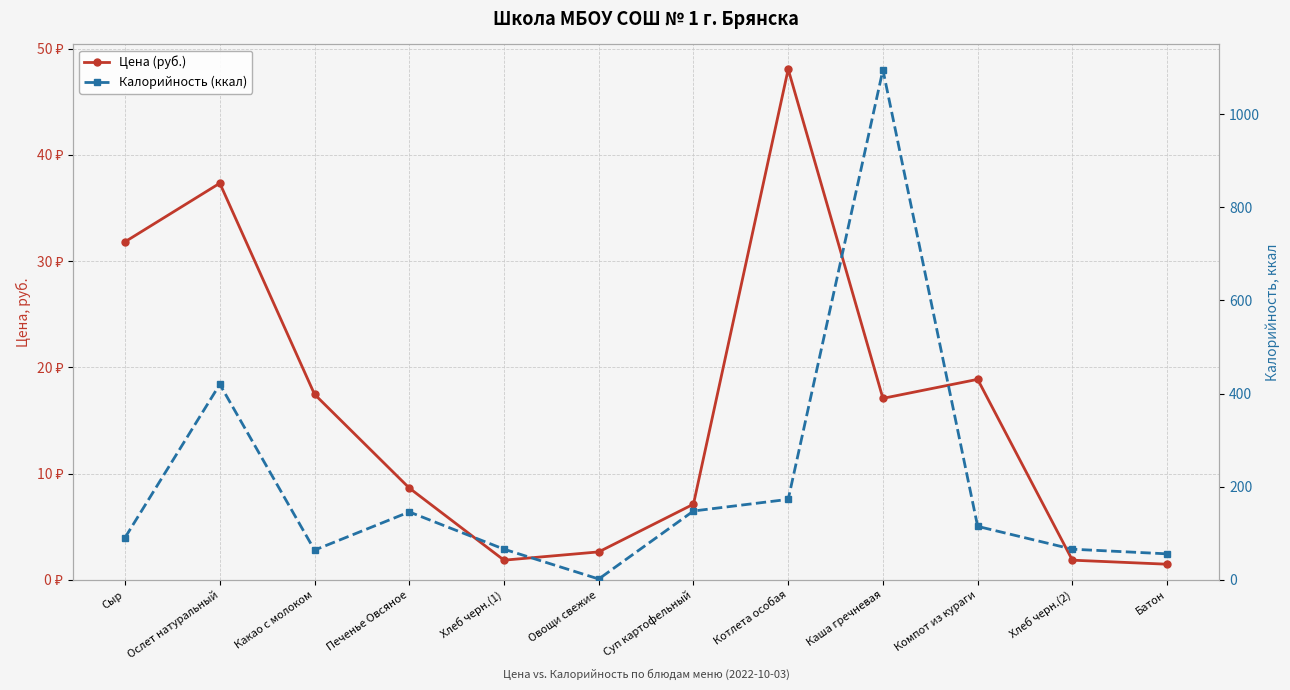

How many lines are shown in the chart?

2